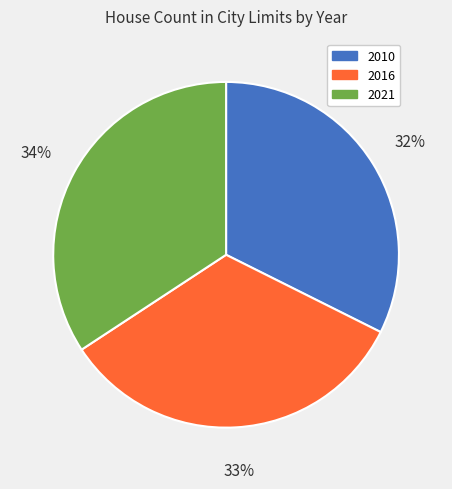

Do 2021 and 2016 together represent more than half of the pie?

Yes